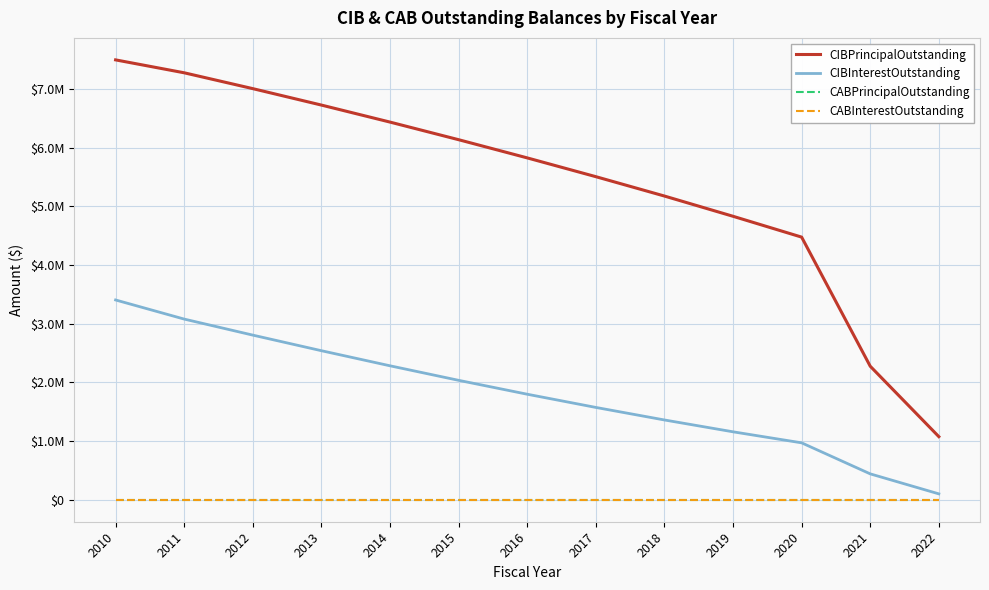

What is the average value of the CIBInterestOutstanding series?

1810931.2